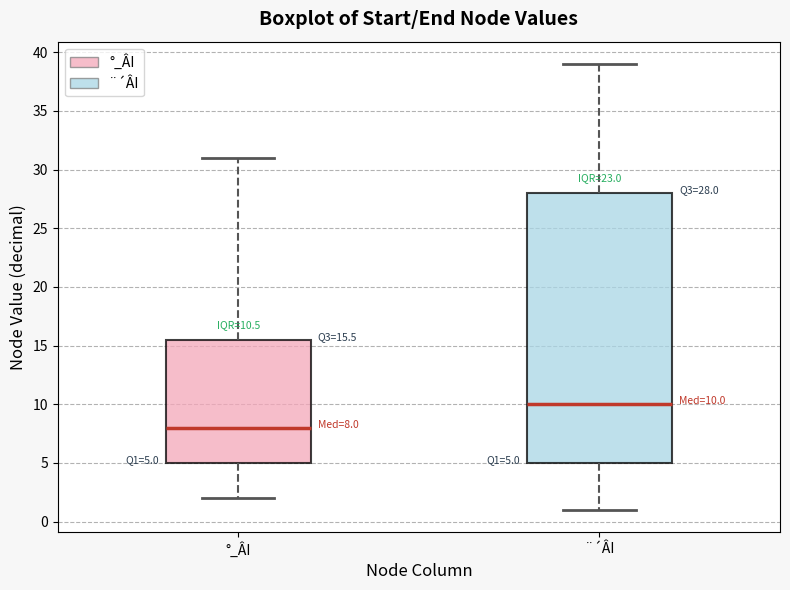

Which box's median line is the lowest?

°_ÂI